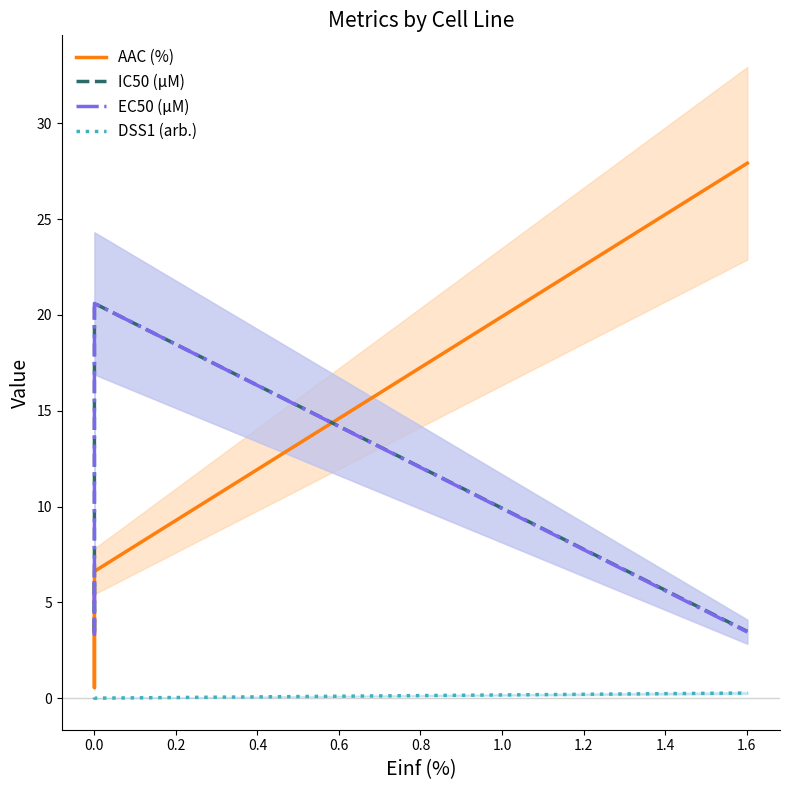

What are all the series names shown in the legend?

AAC (%), IC50 (µM), EC50 (µM), DSS1 (arb.)